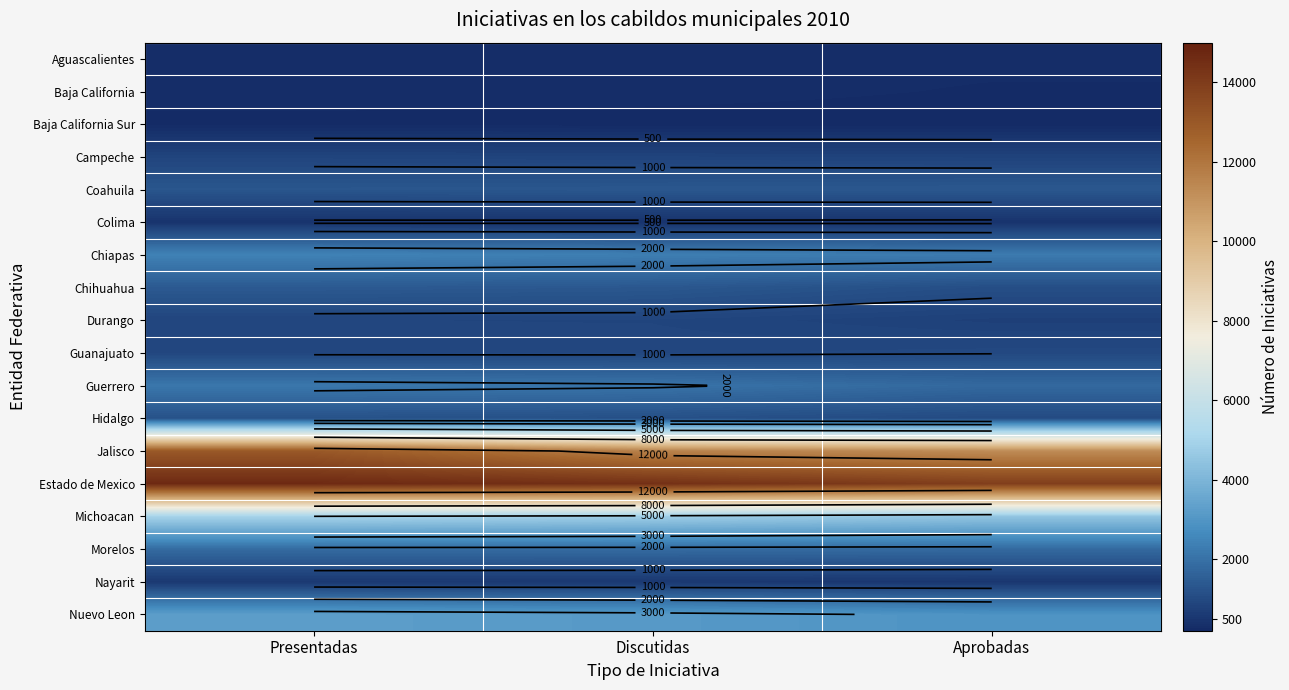

What is the difference between the maximum and minimum values in the Nuevo Leon series?

324